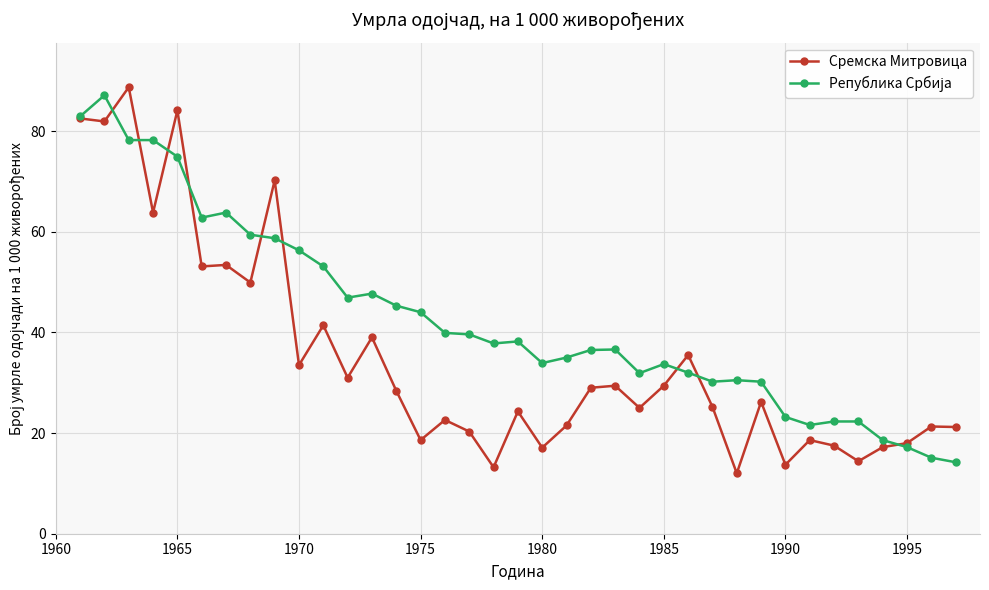

True or false: Сремска Митровица has more than 0 points higher than both neighbors.

True